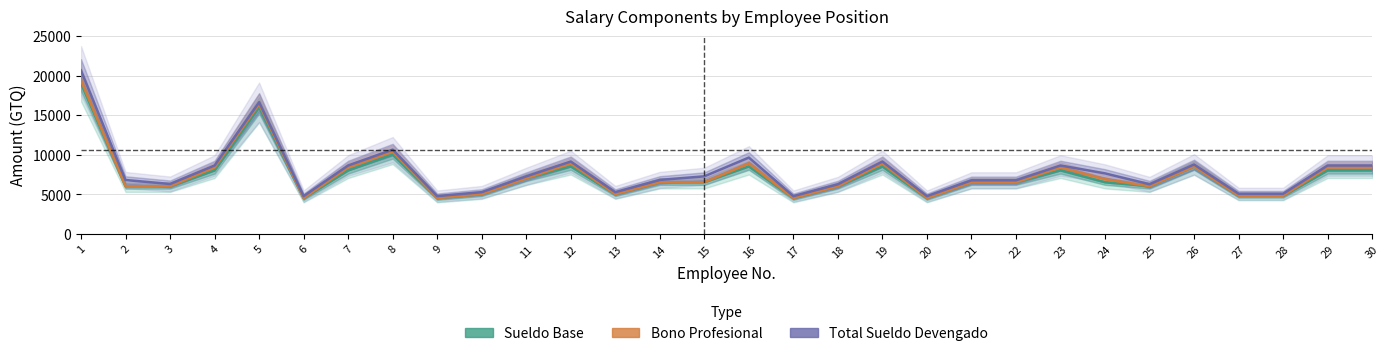

What are all the series names shown in the legend?

Sueldo Base, Bono Profesional, Total Sueldo Devengado